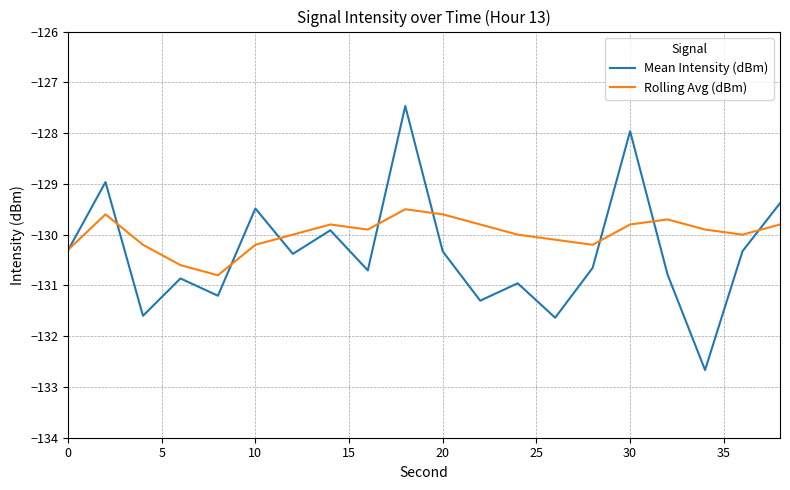

Rank the series by their maximum value, from lowest to highest.

Rolling Avg (dBm), Mean Intensity (dBm)